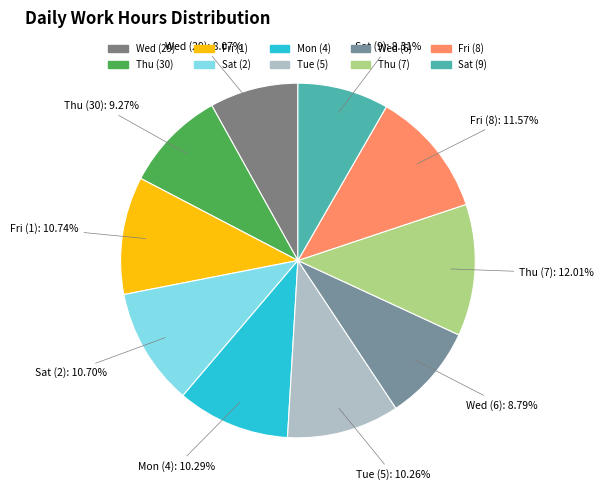

Do Fri (8) and Mon (4) together represent more than half of the pie?

No